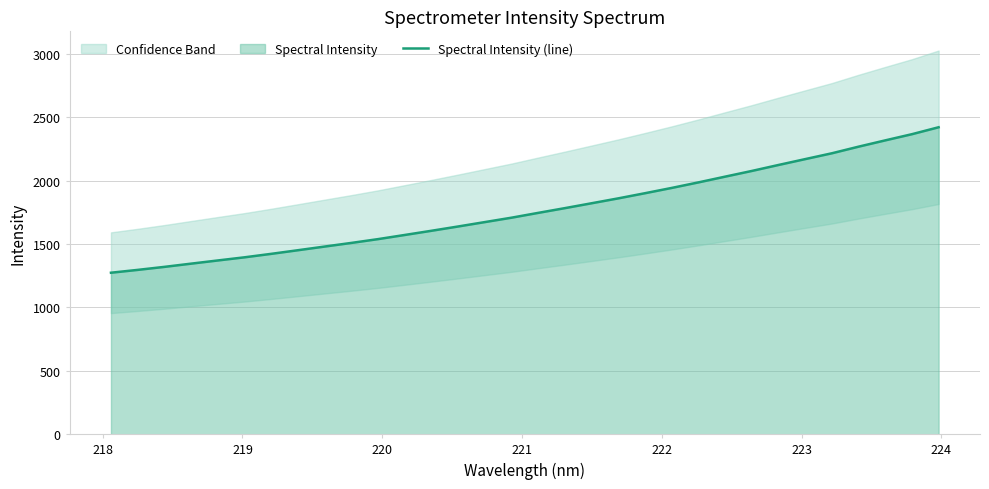

What is the maximum value for Spectral Intensity (line)?

2421.8